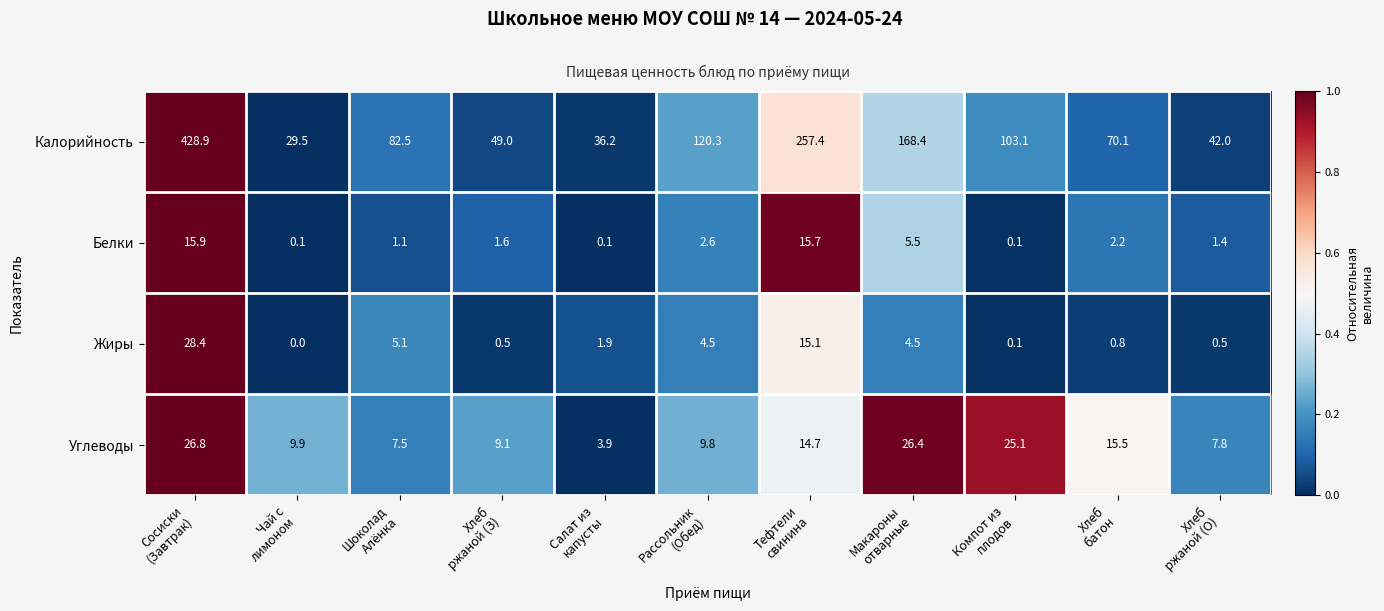

How many positive values does the Жиры series have?

10